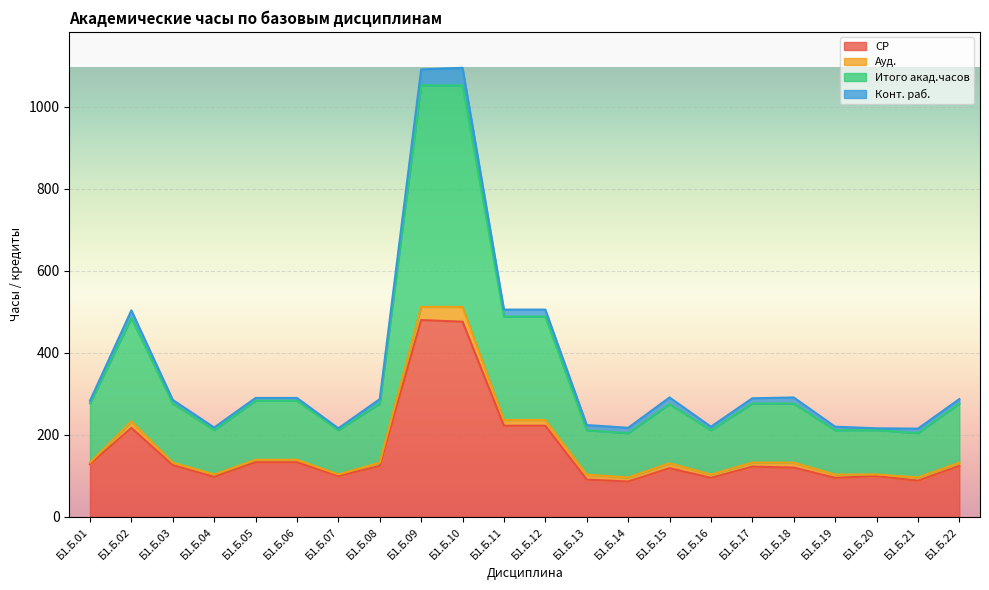

What is the maximum value for СР?

479.9